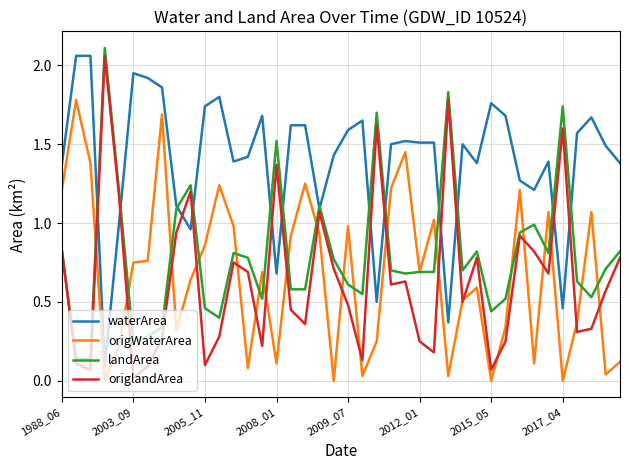

Which series has the largest total across all categories?

waterArea